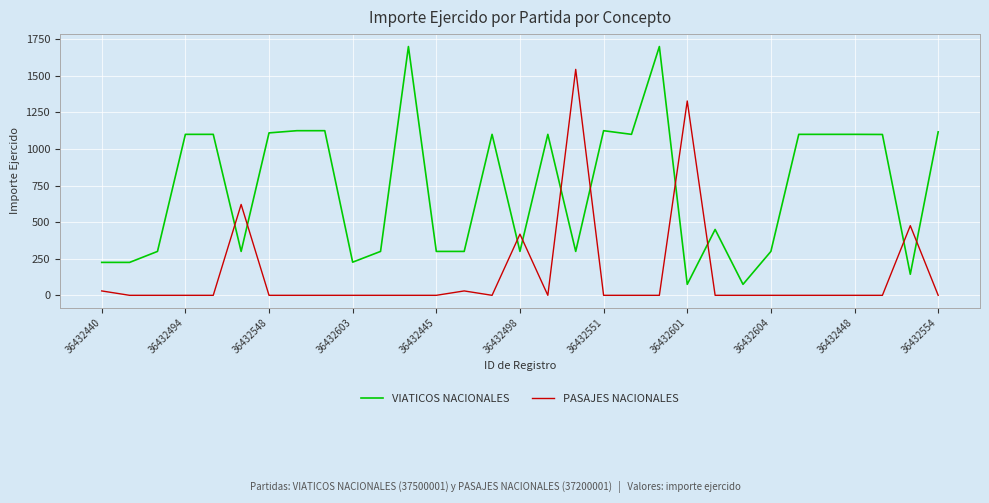

Which series has the widest spread of values?

VIATICOS NACIONALES